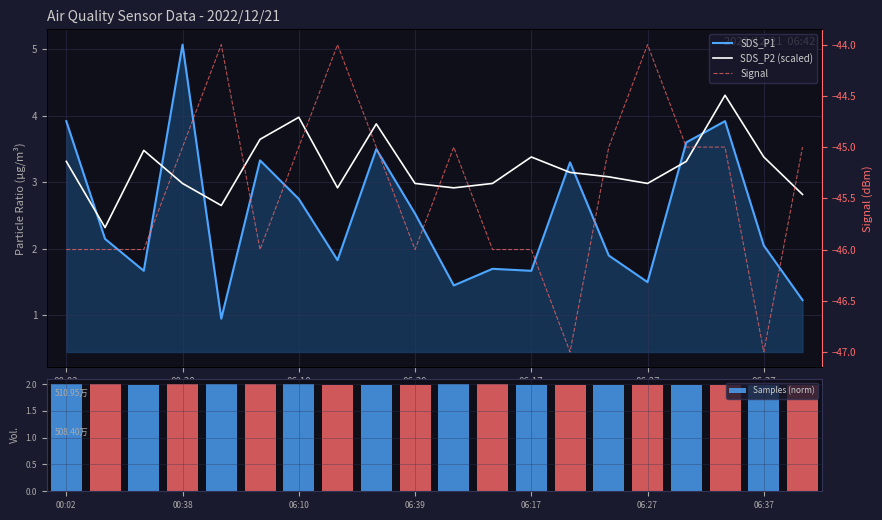

The value of Samples (norm) at 00:38 is 2.0. True or false?

True